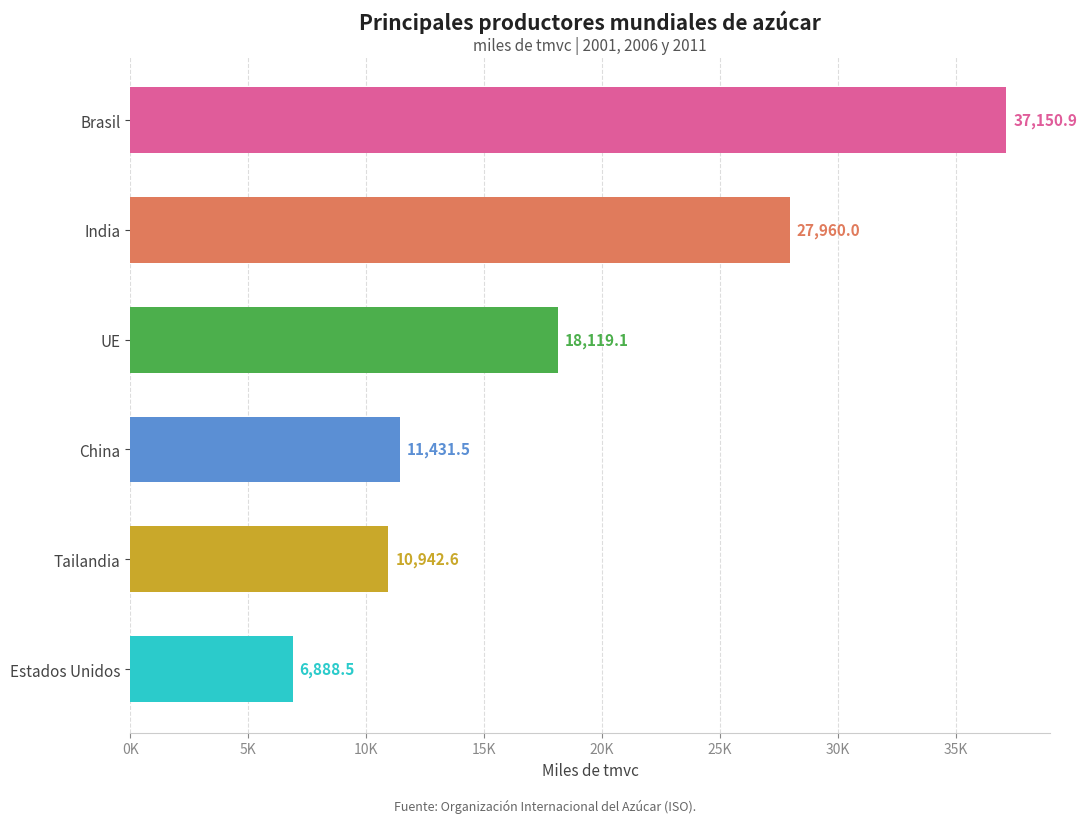

Are the bars horizontal?

Yes